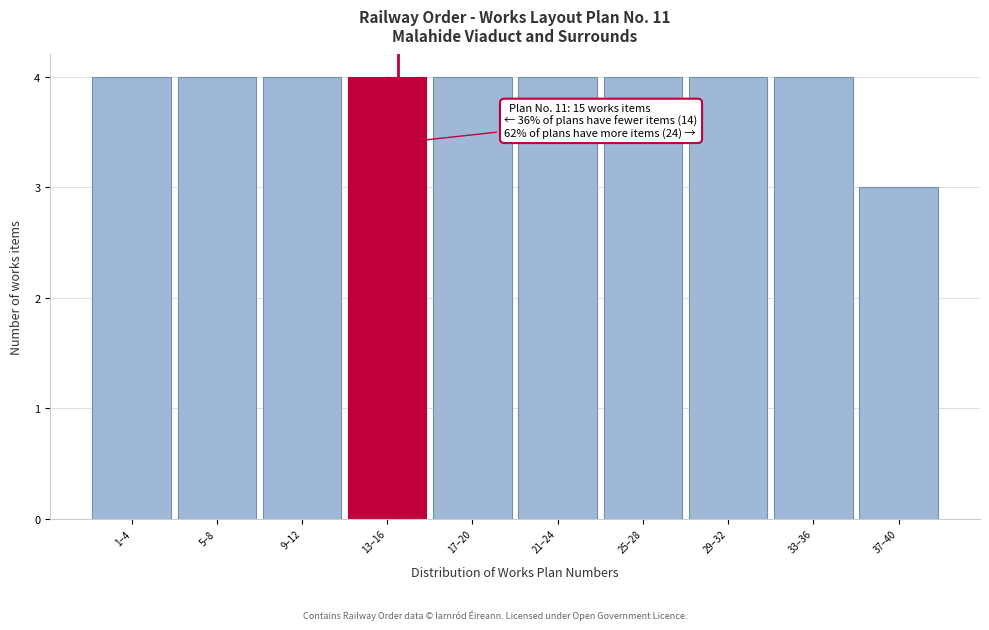

Reading left to right, transcribe all the data shown in this chart.

1–4=4	5–8=4	9–12=4	13–16=4	17–20=4	21–24=4	25–28=4	29–32=4	33–36=4	37–40=3